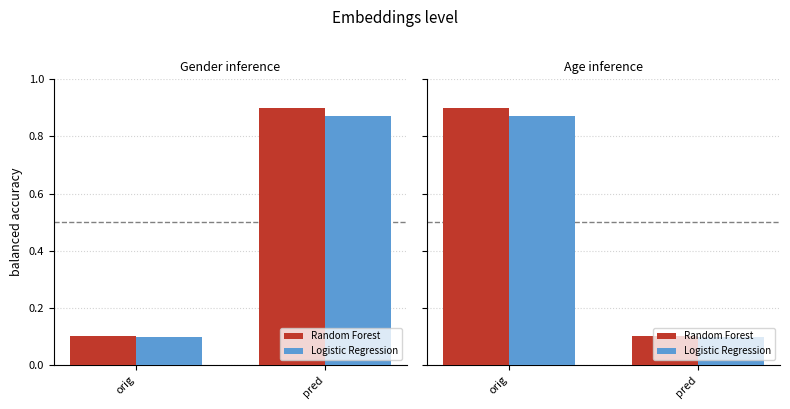

What is the lowest value of the Random Forest series?

0.1